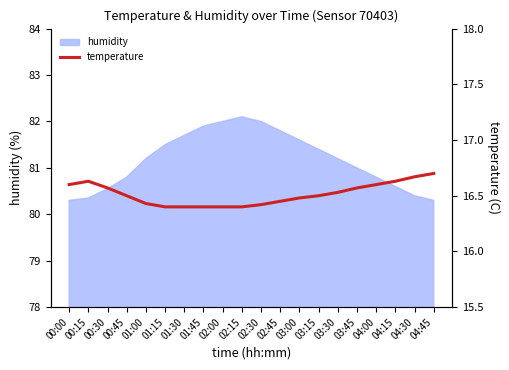

What is the greatest value displayed?

16.7